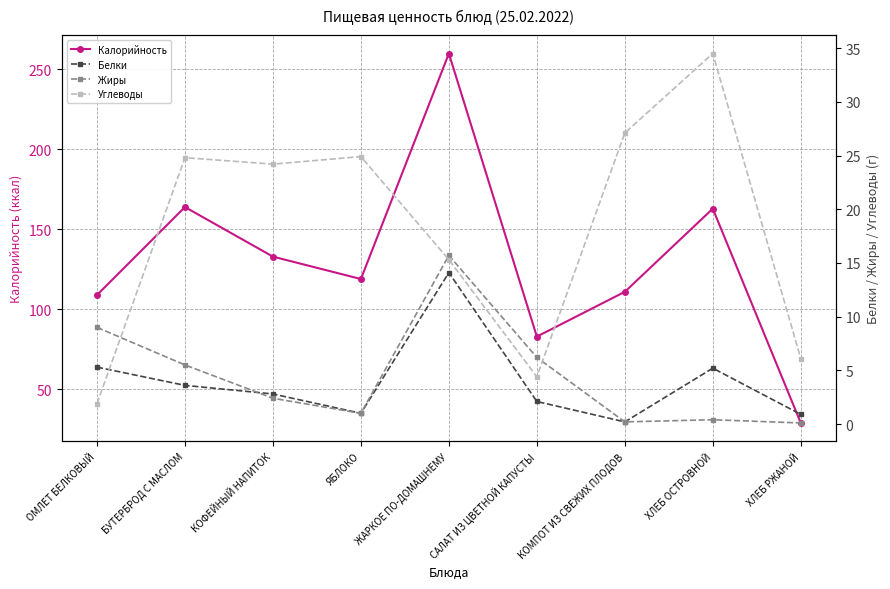

Does the chart display data point markers on the line(s)?

Yes